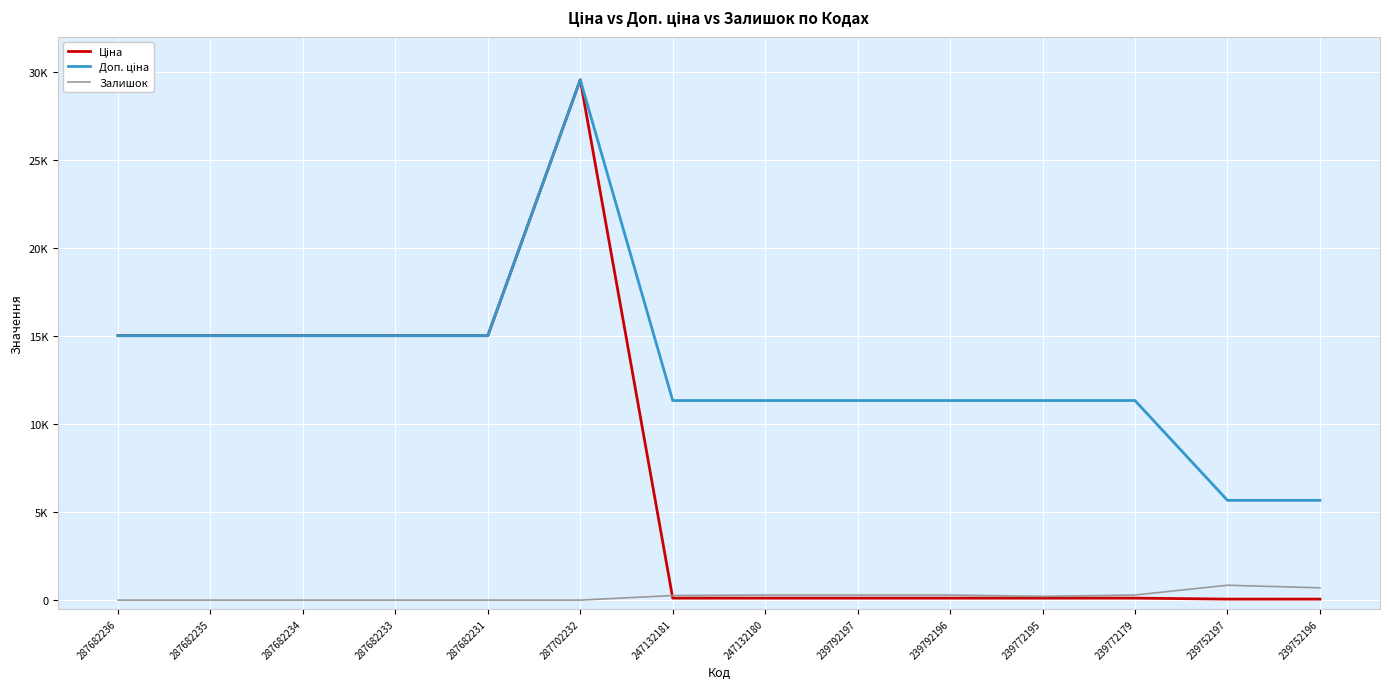

Does the chart display data point markers on the line(s)?

No